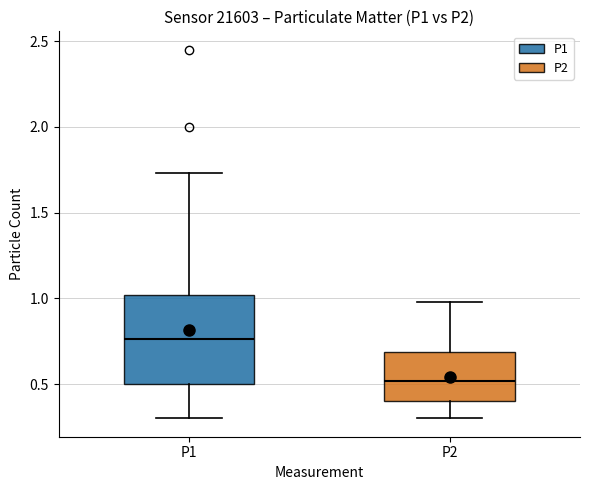

Which box has the lowest median line?

P2